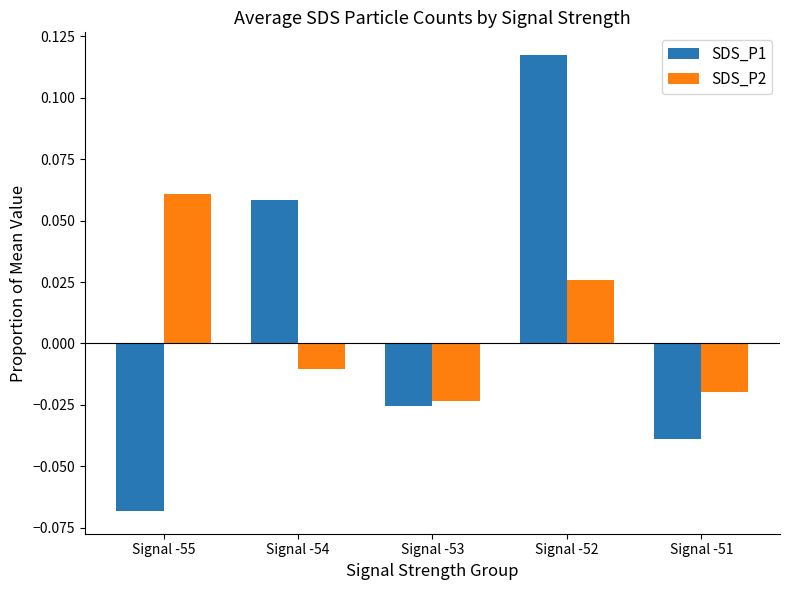

Between Signal -53 and Signal -52, which series saw the biggest shift?

SDS_P1